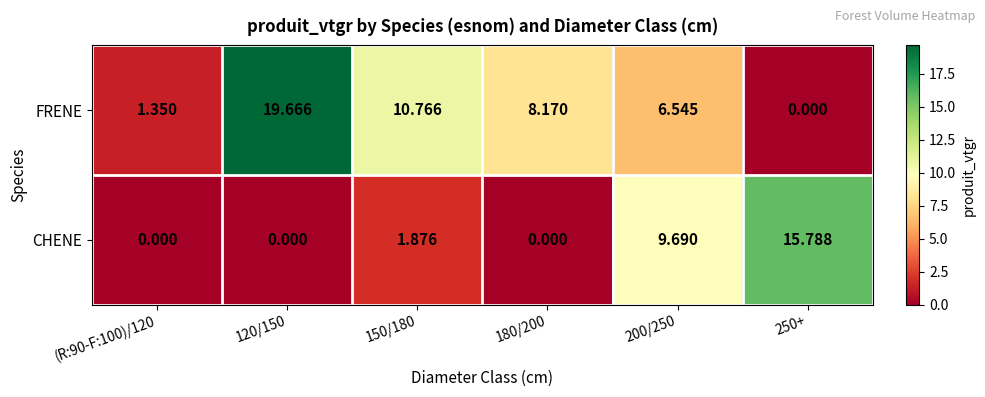

List the series in order of their overall mean, lowest first.

CHENE, FRENE